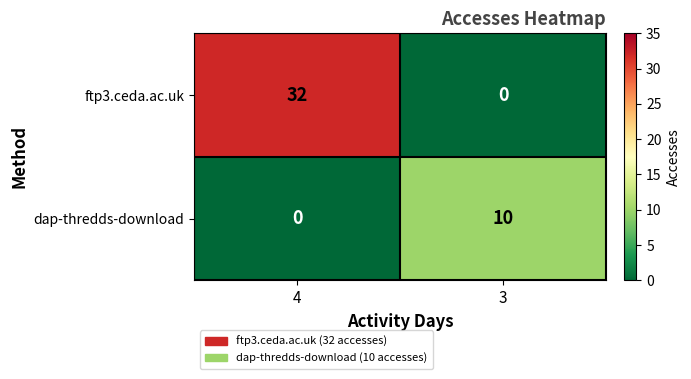

At 3, list the series in order from smallest to largest.

ftp3.ceda.ac.uk, dap-thredds-download